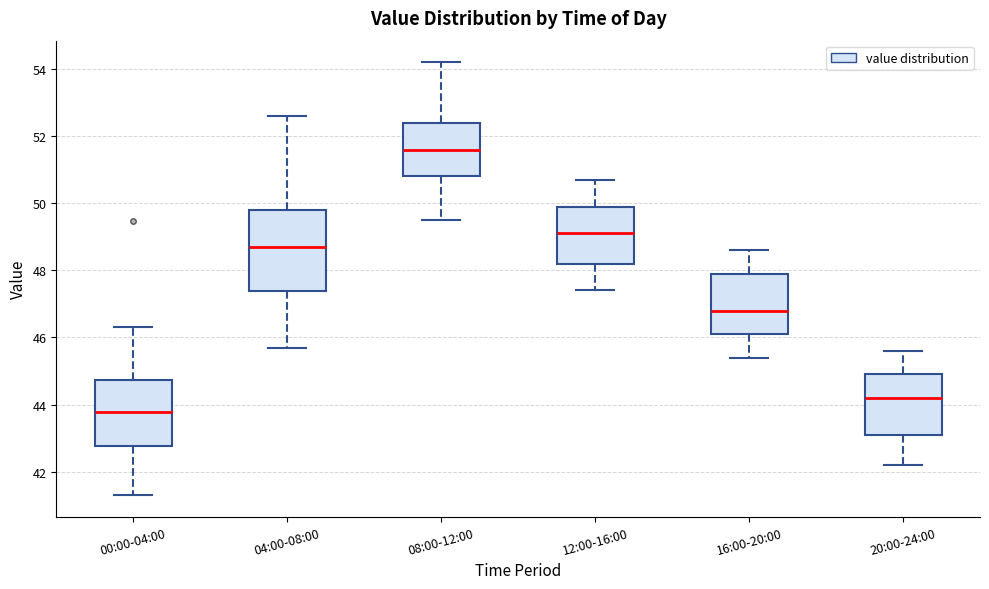

Where does the median line of the box for 08:00-12:00 sit on the y-axis? The values are not printed on the chart, so give them approximately, as read against the axis.

51.6